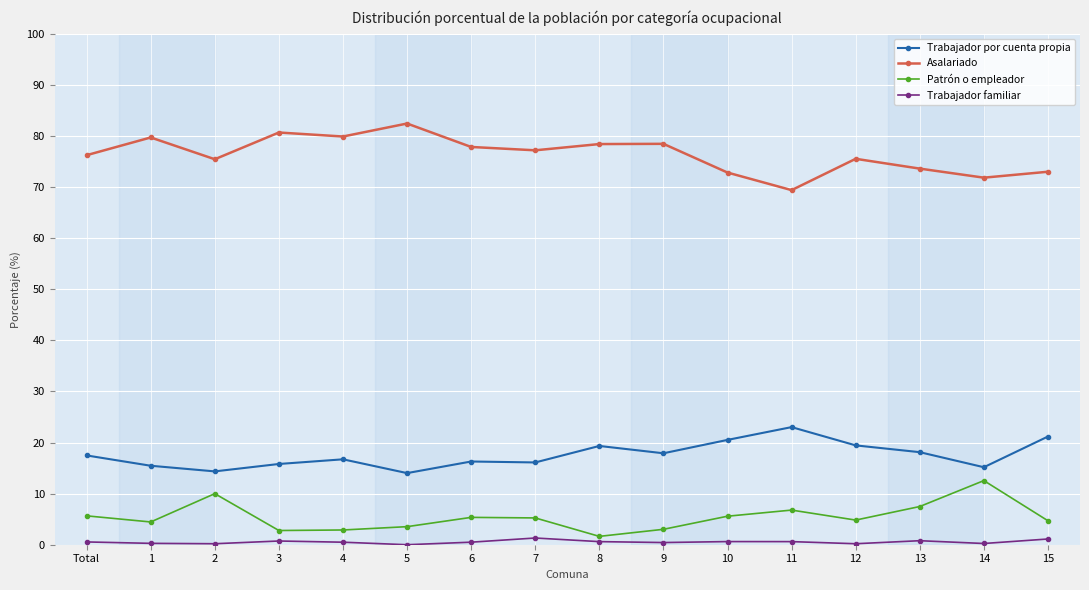

At which category does the chart reach its peak across all series?

5